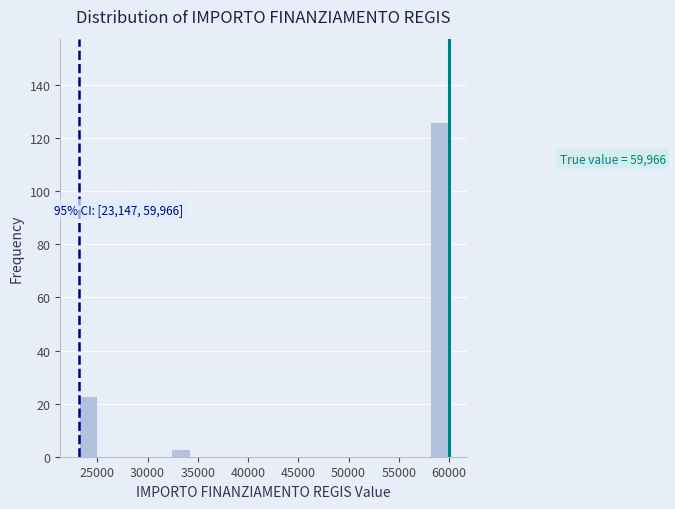

Read against the x-axis, roughly where is the centre of the tallest bar?

59000